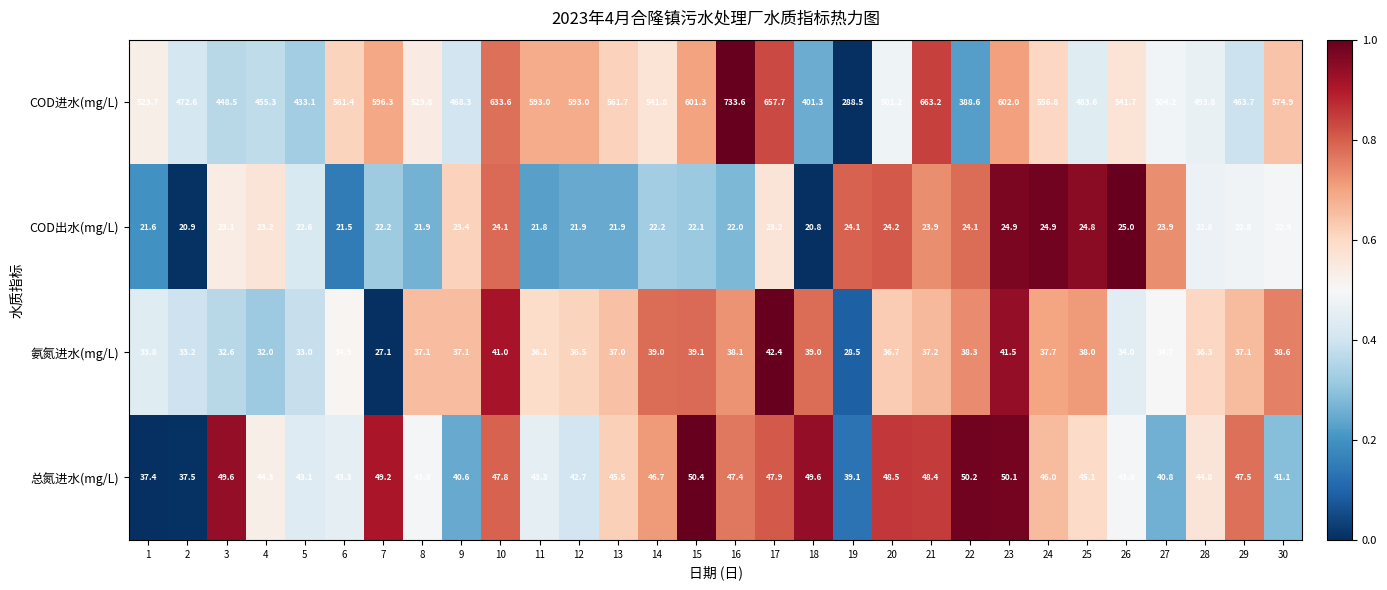

What is the difference between the highest and lowest values at 25?

458.8